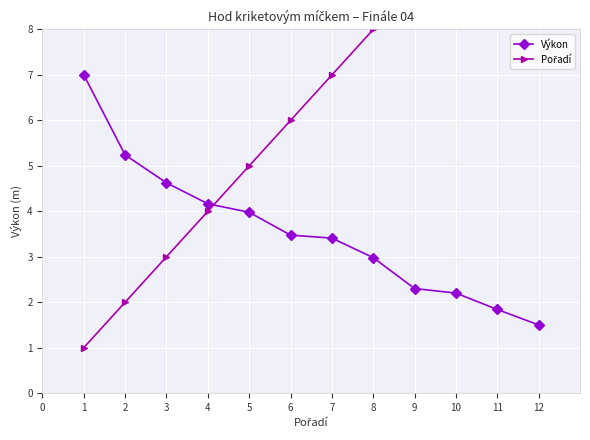

What is the maximum value shown in the chart?

12.0